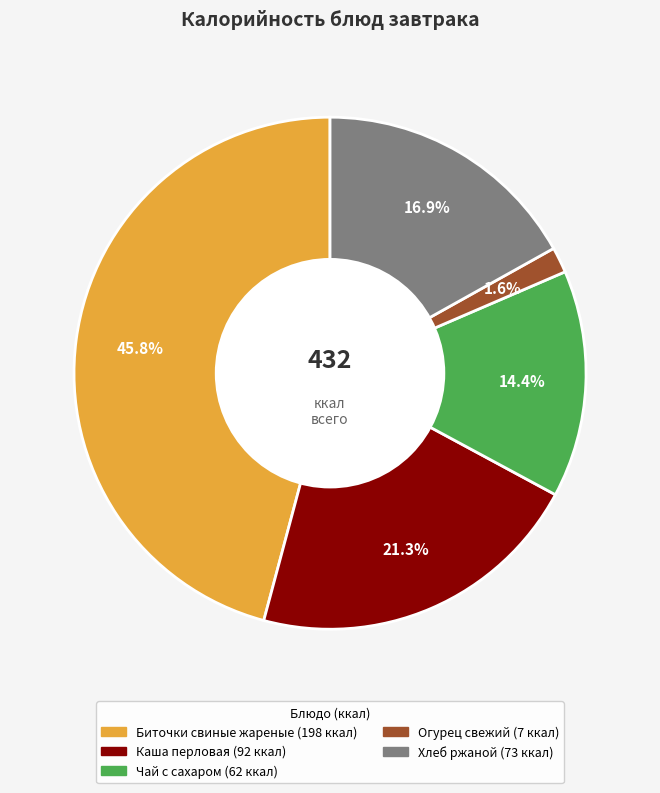

Count the number of slices in the pie.

5